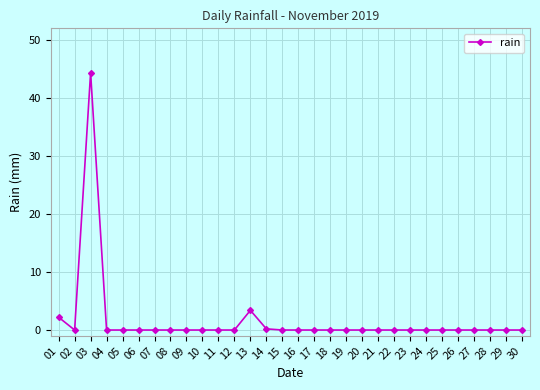

What is the difference between the maximum and minimum values?

44.4